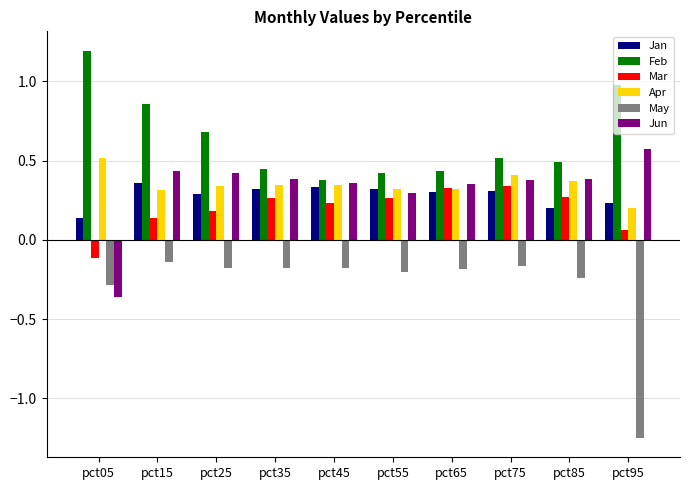

Which series changed the most between pct85 and pct95?

May